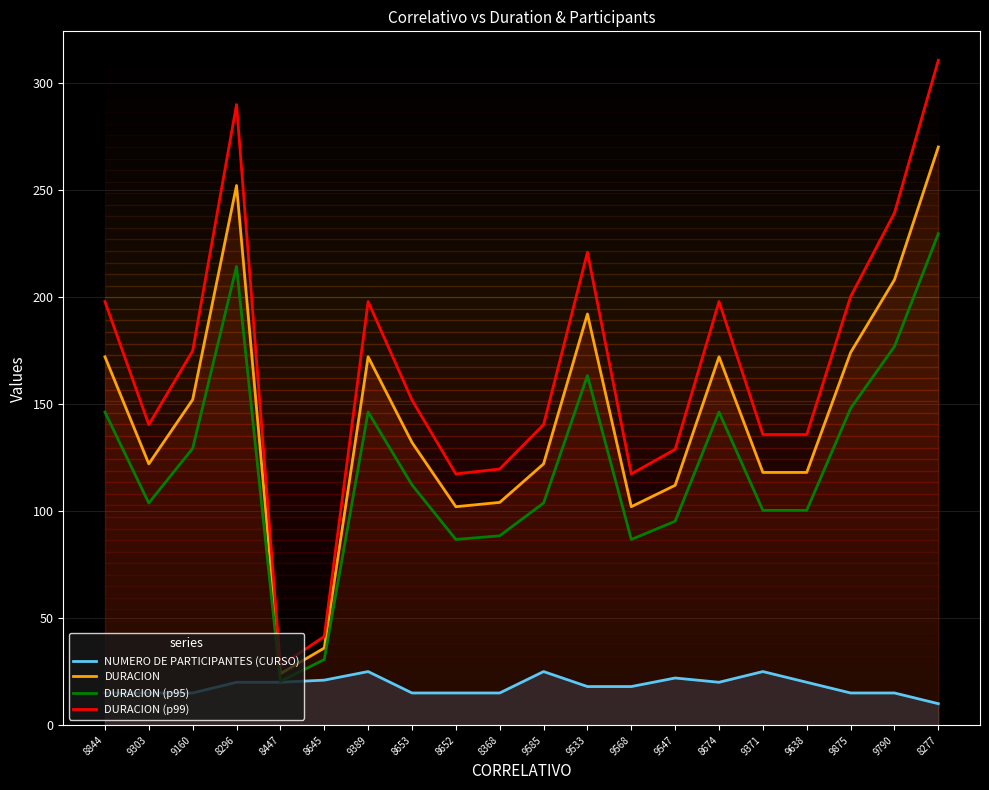

How many data points does each series have?

20